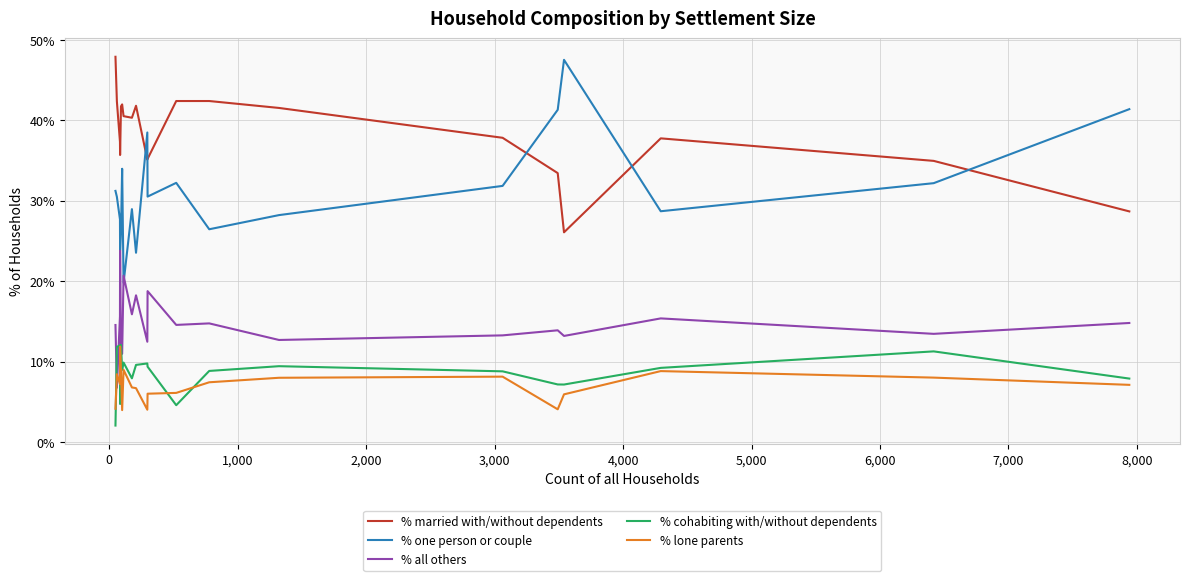

Which series has the largest total across all categories?

% married with/without dependents